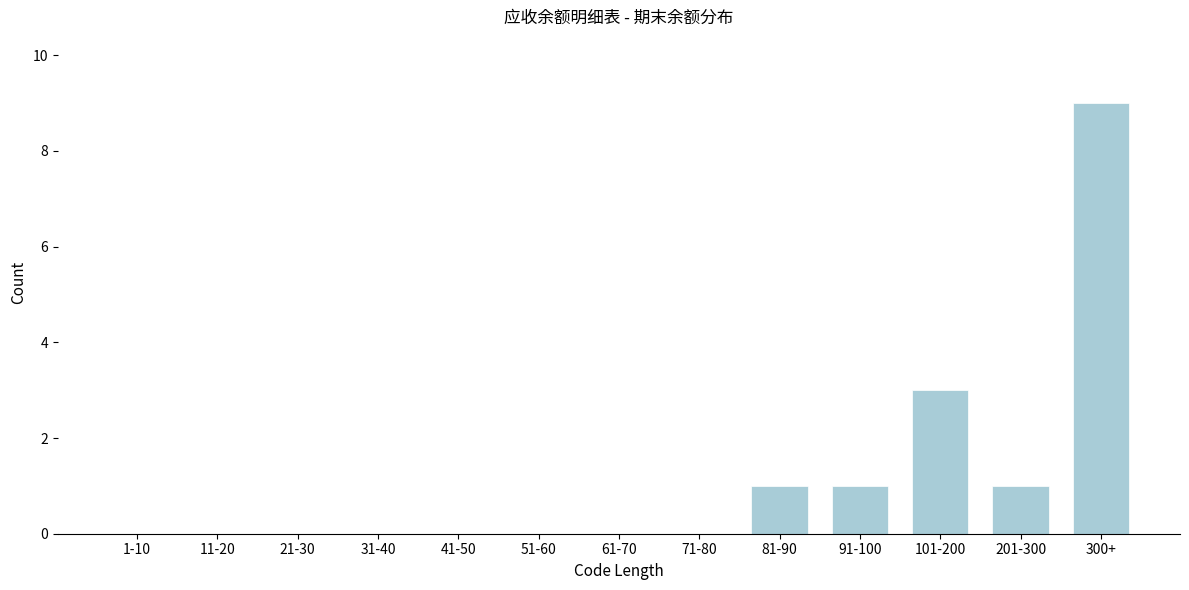

Reading left to right, extract all data points from this chart.

1-10=0	11-20=0	21-30=0	31-40=0	41-50=0	51-60=0	61-70=0	71-80=0	81-90=1	91-100=1	101-200=3	201-300=1	300+=9